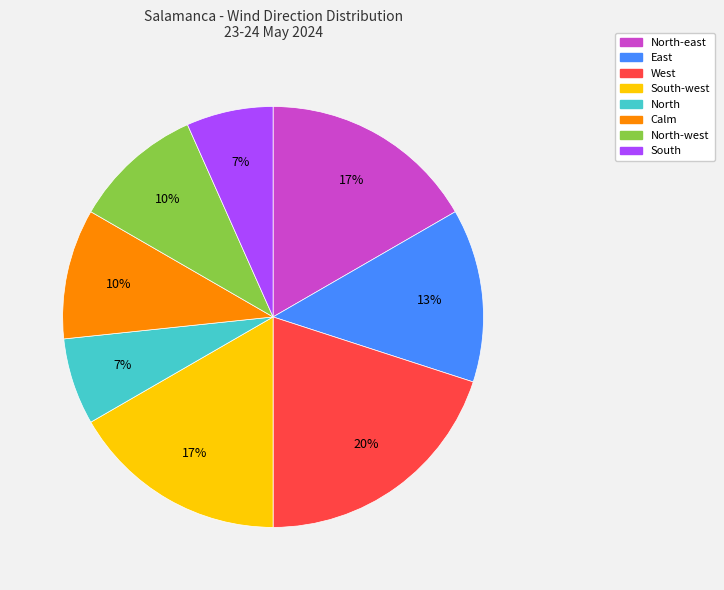

To the nearest percent, what is the difference between the largest and smallest slice percentages?

13%